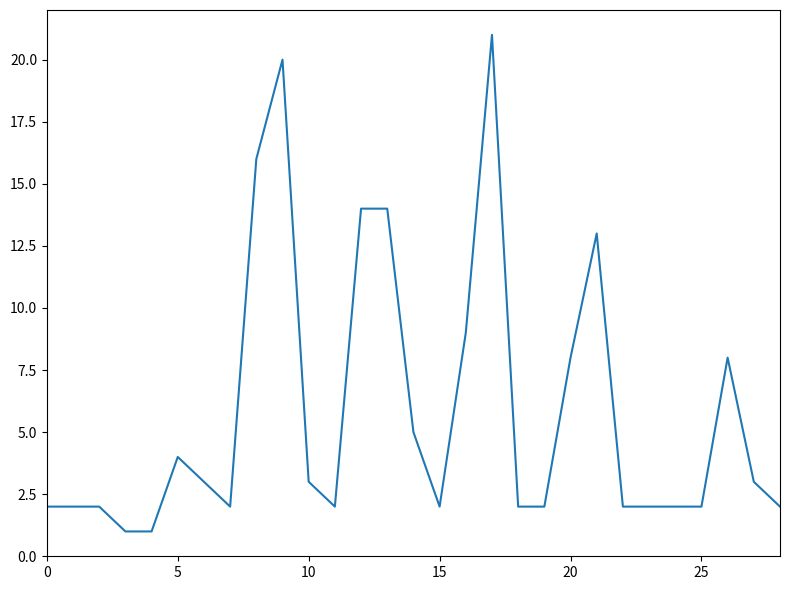

What is the difference between the maximum and minimum values?

20